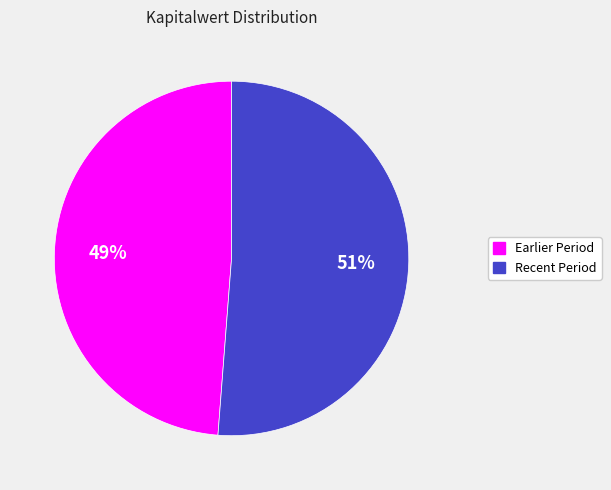

To the nearest percent, what is the difference between the largest and smallest slice percentages?

2%